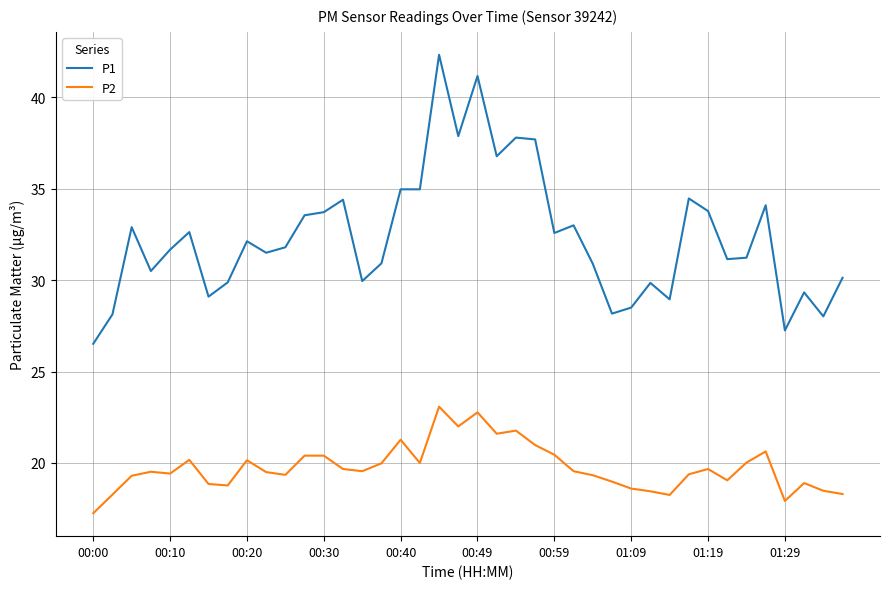

True or false: P1 and P2 cross at least once.

False